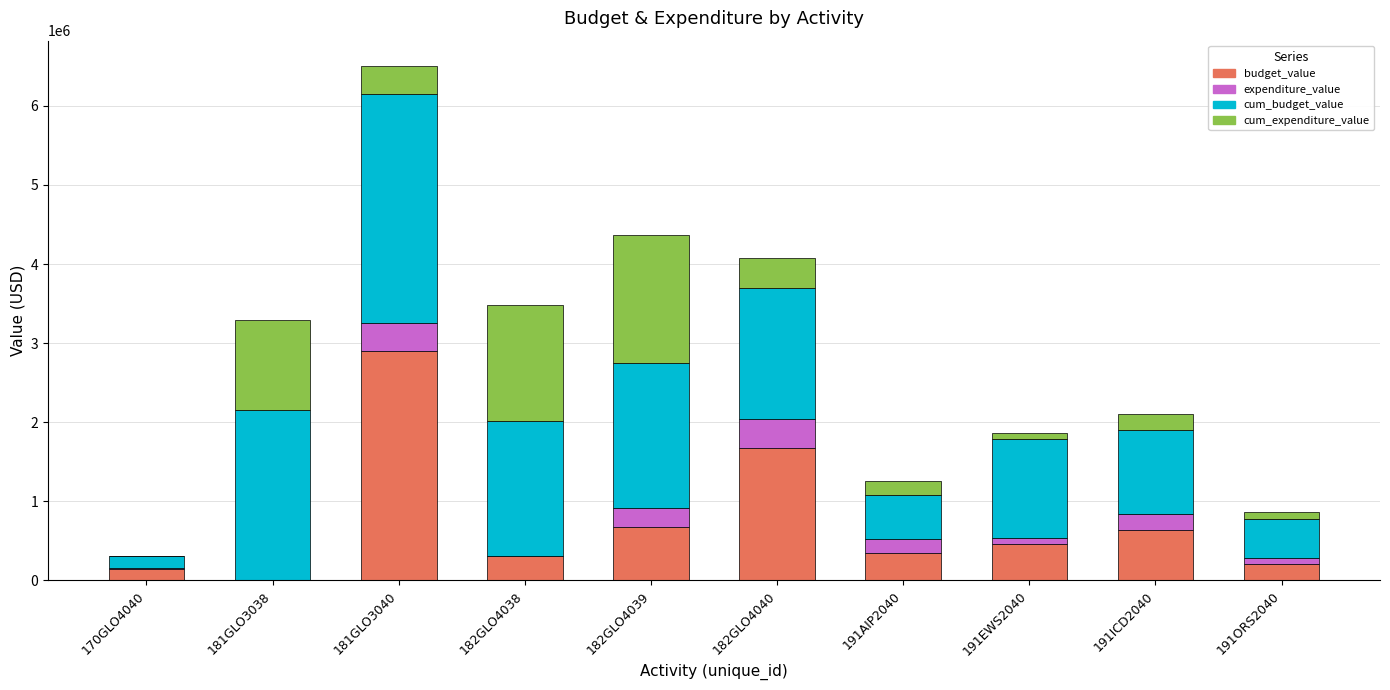

At which label does budget_value reach its peak?

181GLO3040